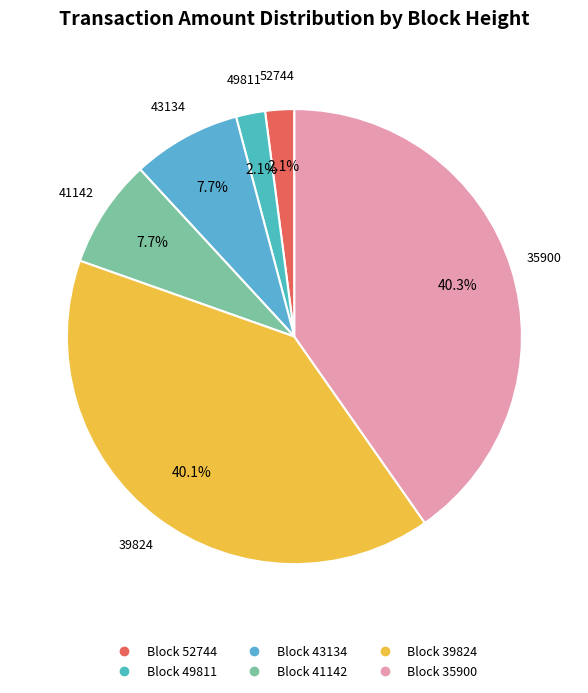

Which category has the biggest portion of the pie?

35900